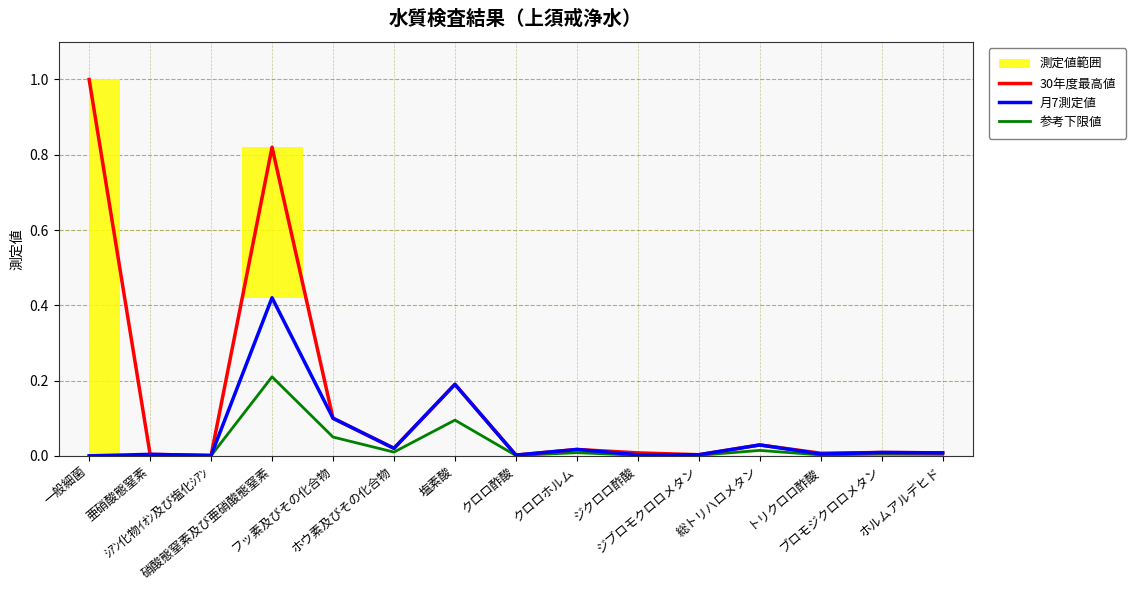

True or false: 月7測定値 and 参考下限値 cross at least once.

False